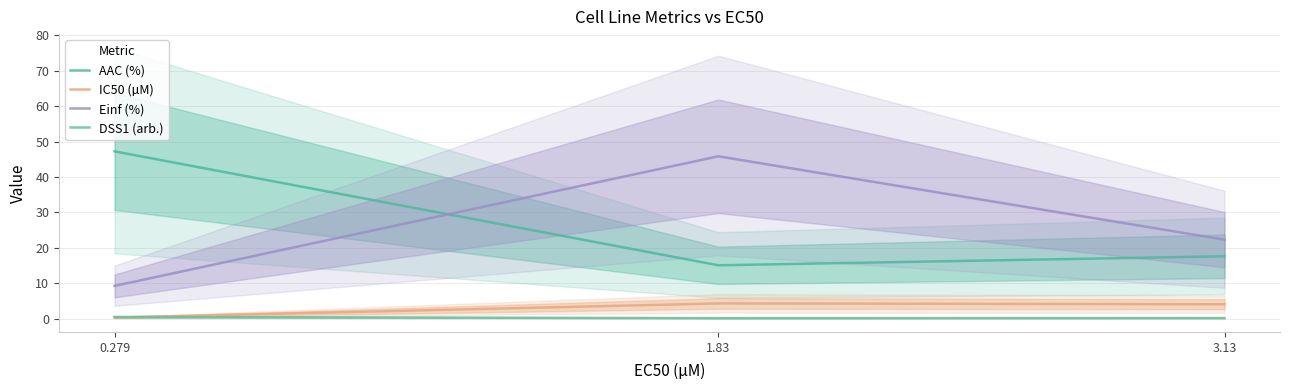

What is the minimum value shown in the chart?

0.1